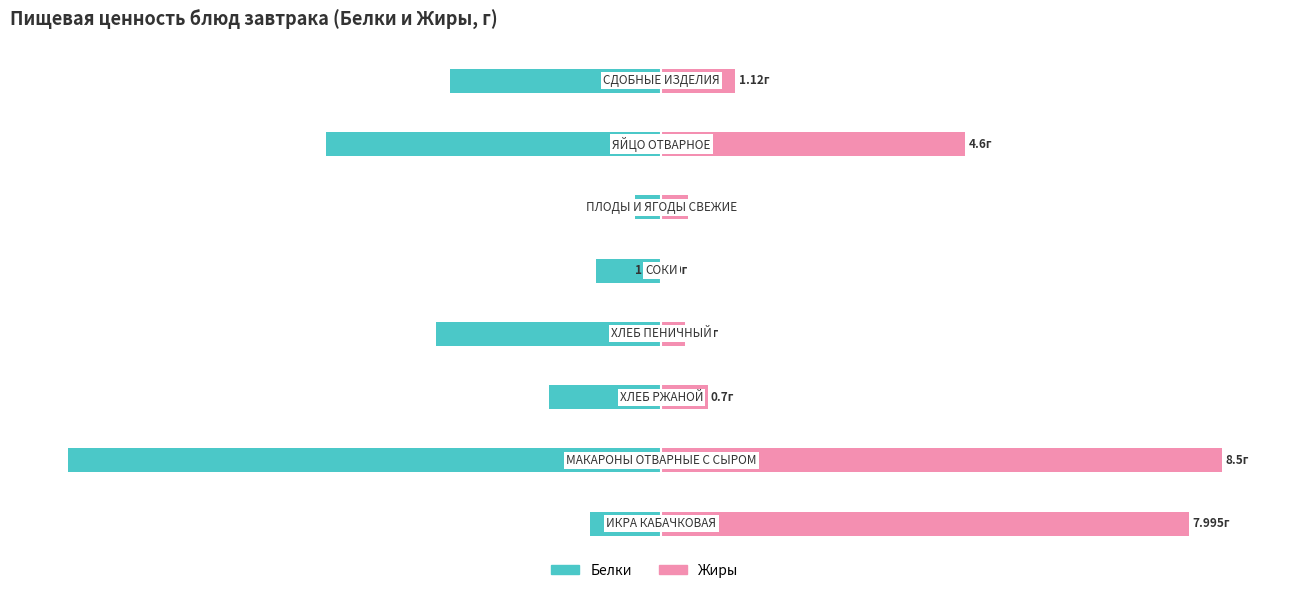

What is the difference between the highest and lowest values at 0.0?

1.0